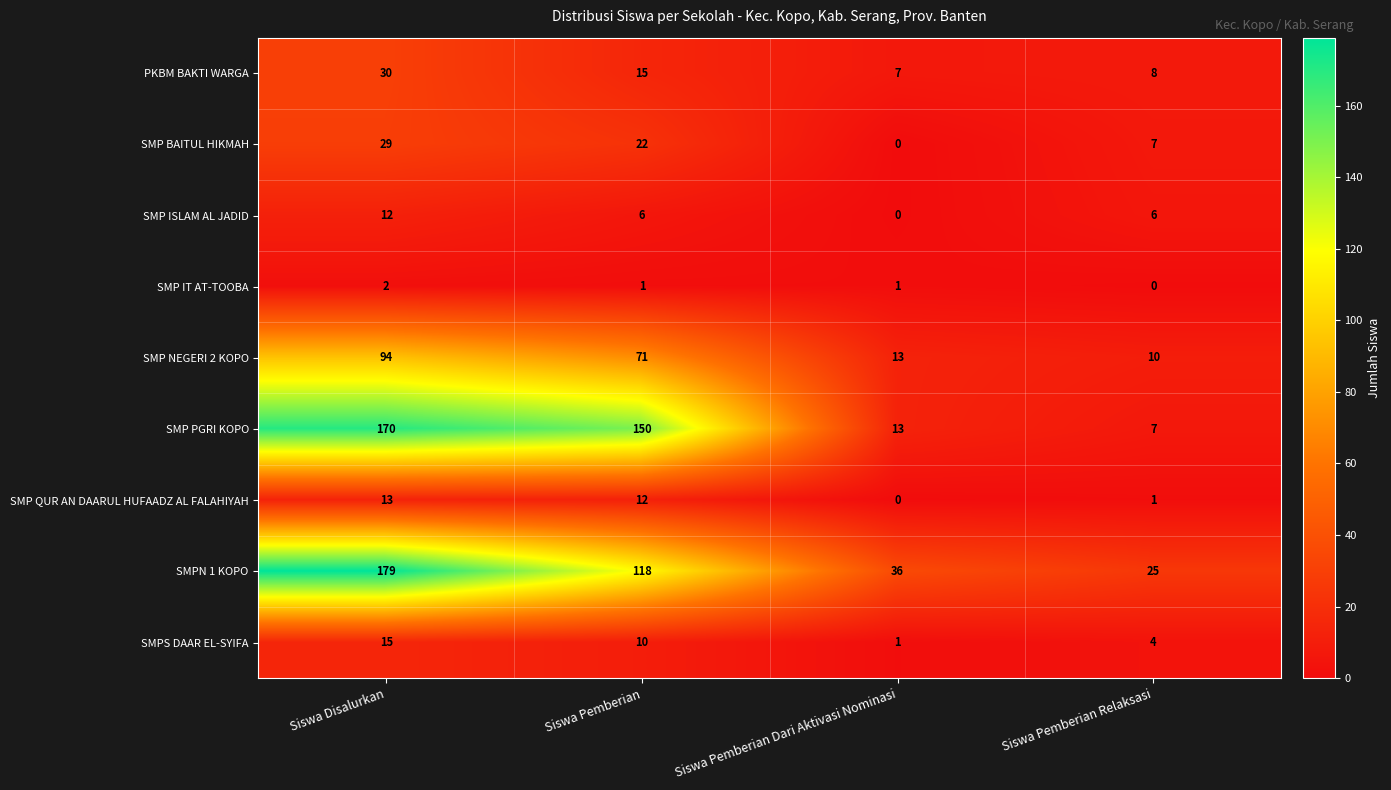

How many distinct data groups are displayed?

9